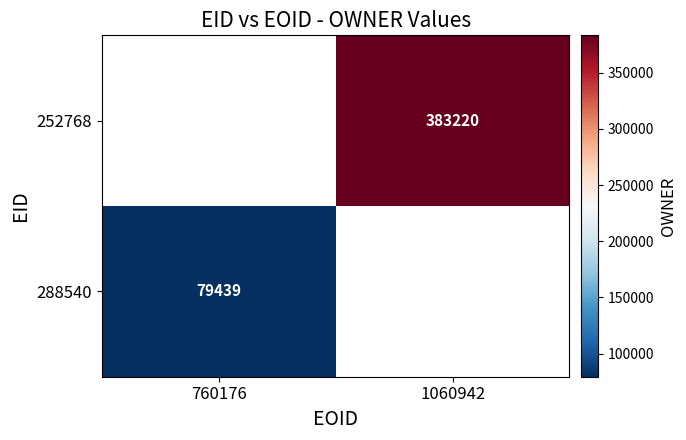

The value of 288540 at 760176 is 79439. True or false?

True